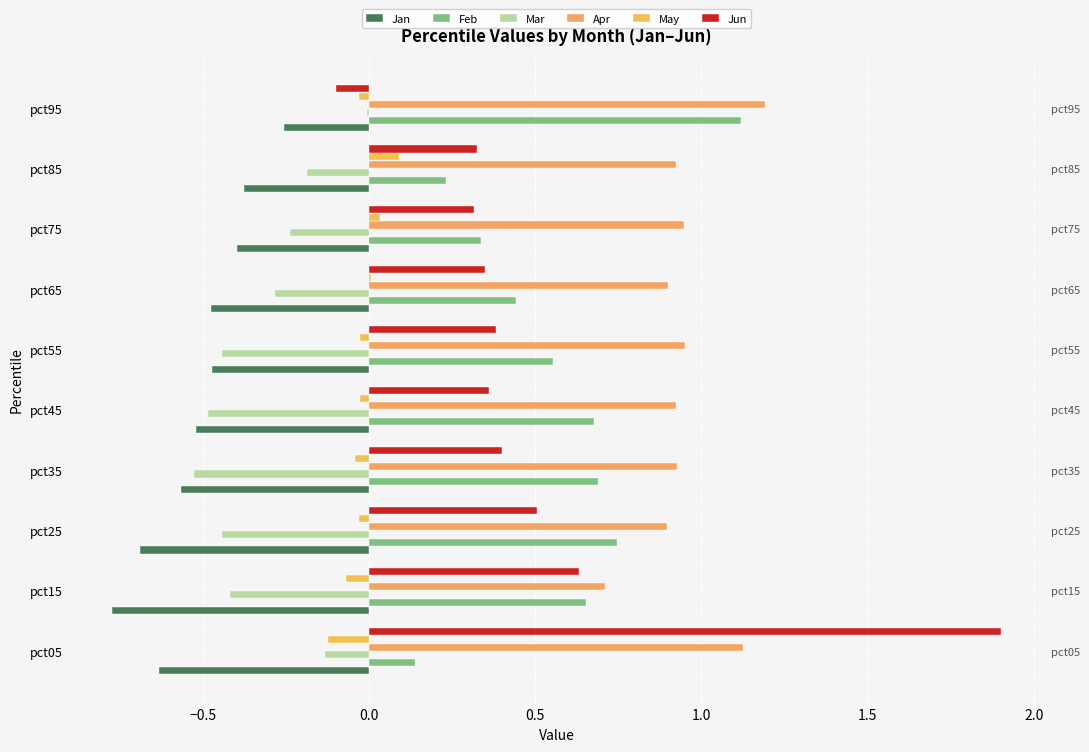

How many bars are there in total?

60